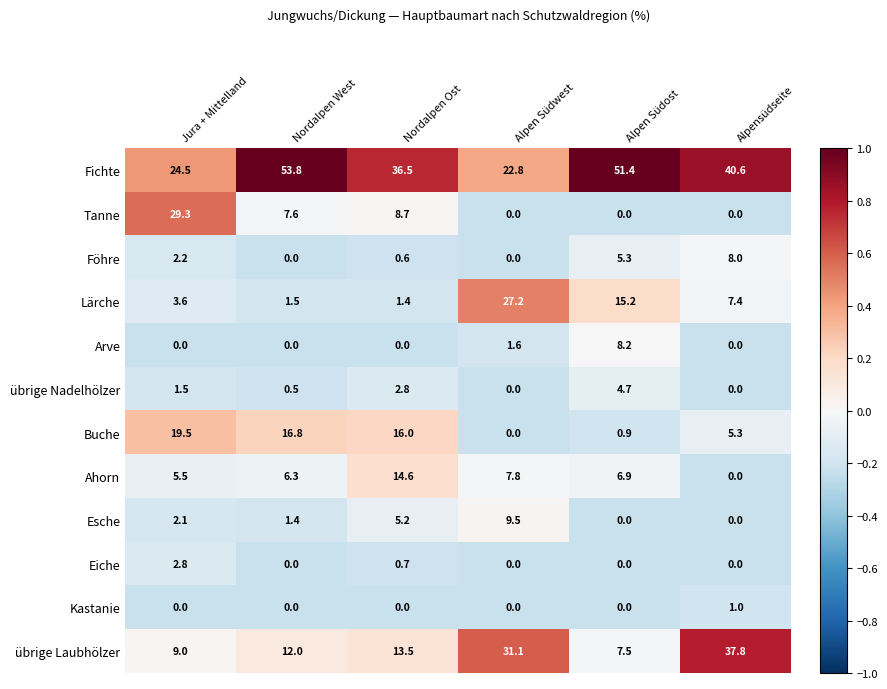

What is the spread (max minus min) of values at Nordalpen West?

53.8